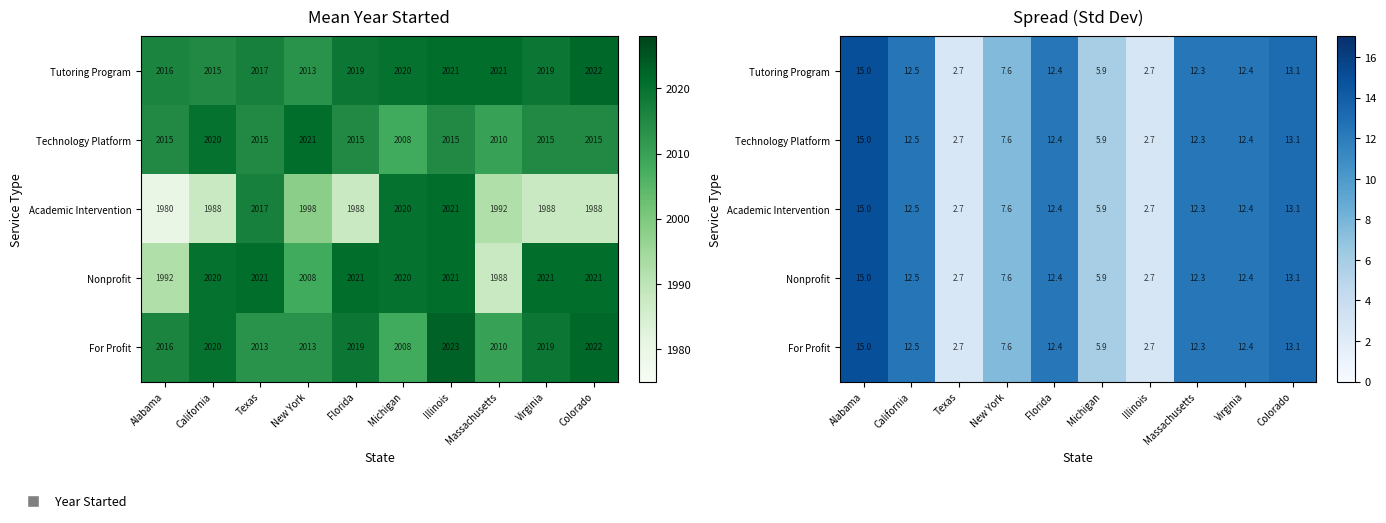

At how many categories does at least one series exceed 10?

6